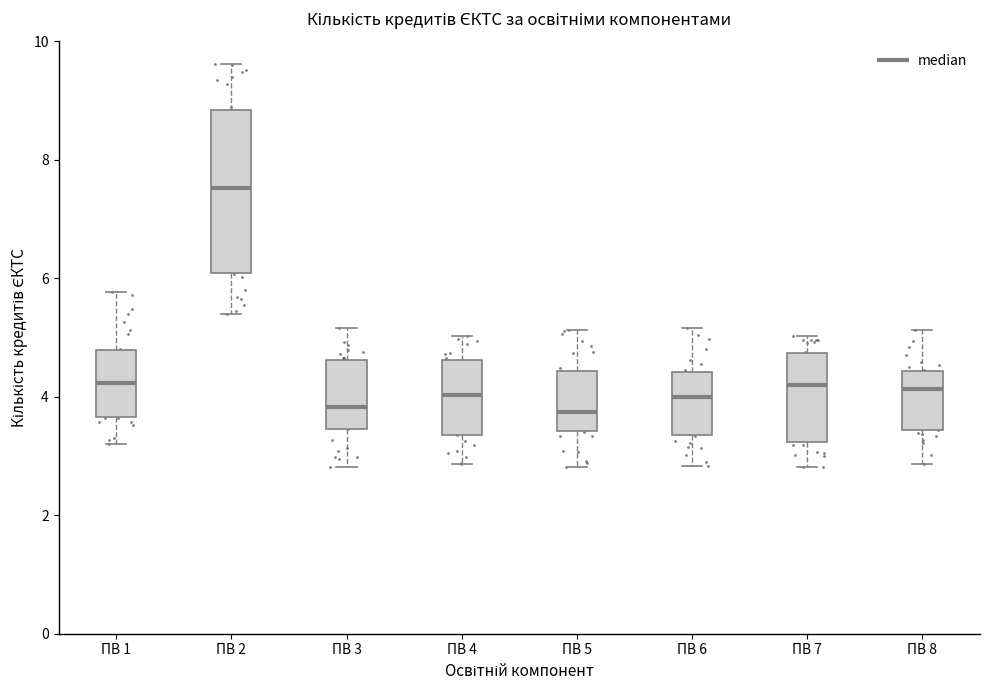

Reading left to right, transcribe this box plot: for each box, give where its median line is, the range the box spans, and where its two whiskers end, as read against the y-axis. The values are not printed on the chart, so give them approximately, as read against the axis.

ПВ 1: median 4.2, box 3.6 to 4.8, whiskers 3.2 to 5.8
ПВ 2: median 7.6, box 6.0 to 8.8, whiskers 5.4 to 9.6
ПВ 3: median 3.8, box 3.4 to 4.6, whiskers 2.8 to 5.2
ПВ 4: median 4.0, box 3.4 to 4.6, whiskers 2.8 to 5.0
ПВ 5: median 3.8, box 3.4 to 4.4, whiskers 2.8 to 5.2
ПВ 6: median 4.0, box 3.4 to 4.4, whiskers 2.8 to 5.2
ПВ 7: median 4.2, box 3.2 to 4.8, whiskers 2.8 to 5.0
ПВ 8: median 4.2, box 3.4 to 4.4, whiskers 2.8 to 5.2